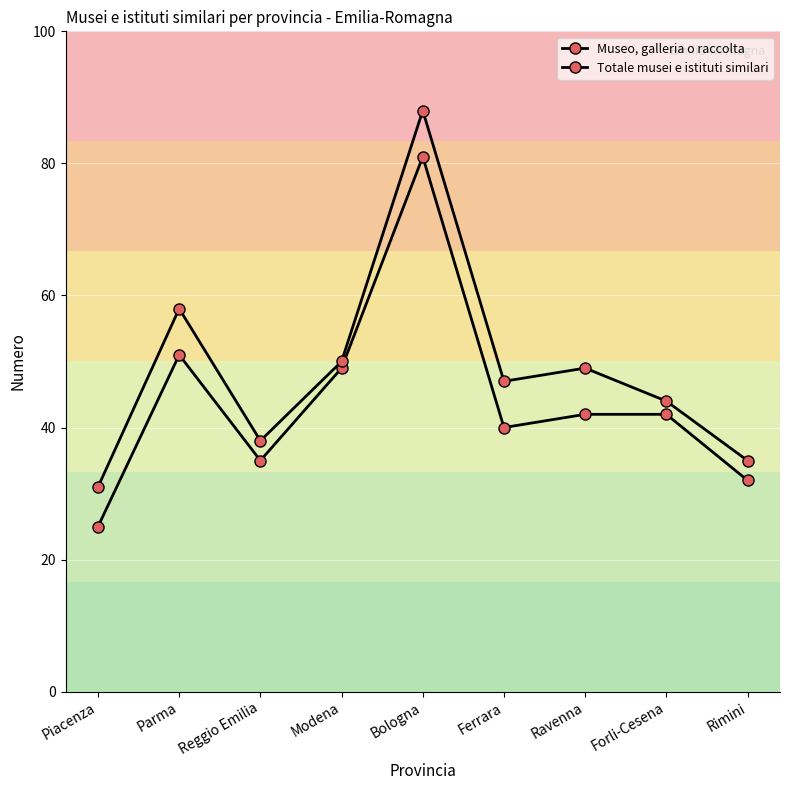

Does the chart display data point markers on the line(s)?

Yes